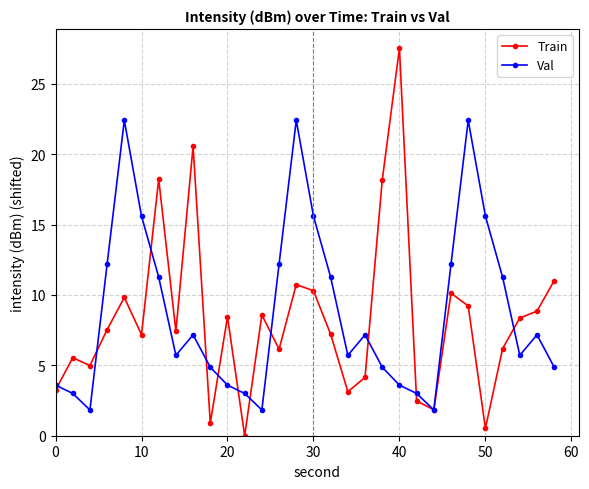

Which series has the largest range (max minus min)?

Train